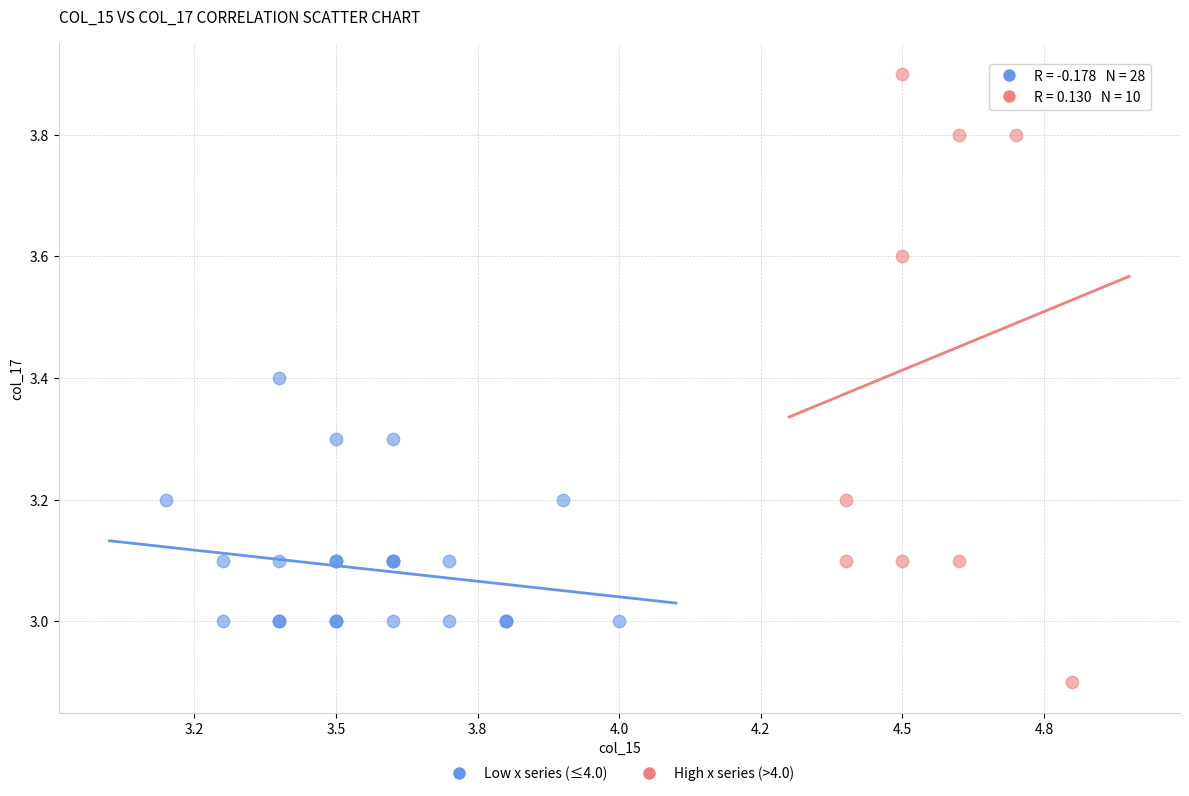

What are all the series names shown in the legend?

Low x series (≤4.0), High x series (>4.0)